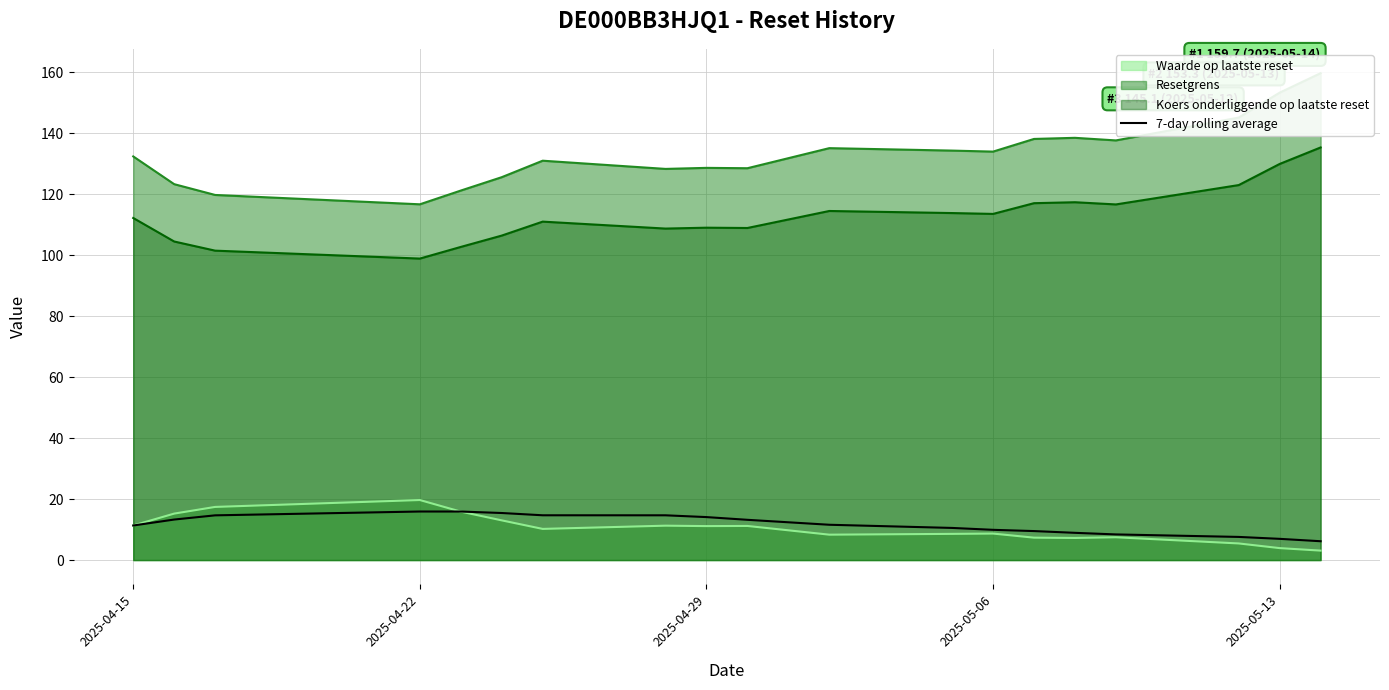

True or false: Koers onderliggende op laatste reset and Waarde op laatste reset cross at least once.

False